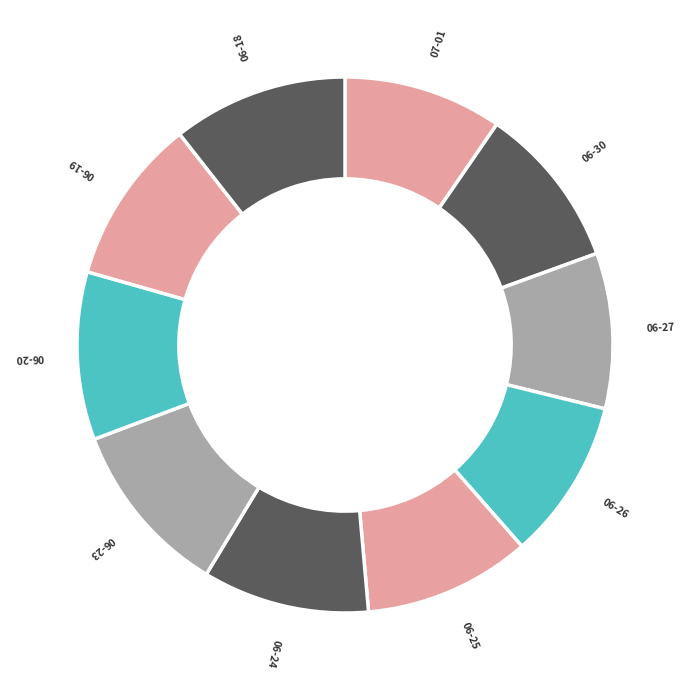

Count the number of slices in the pie.

10